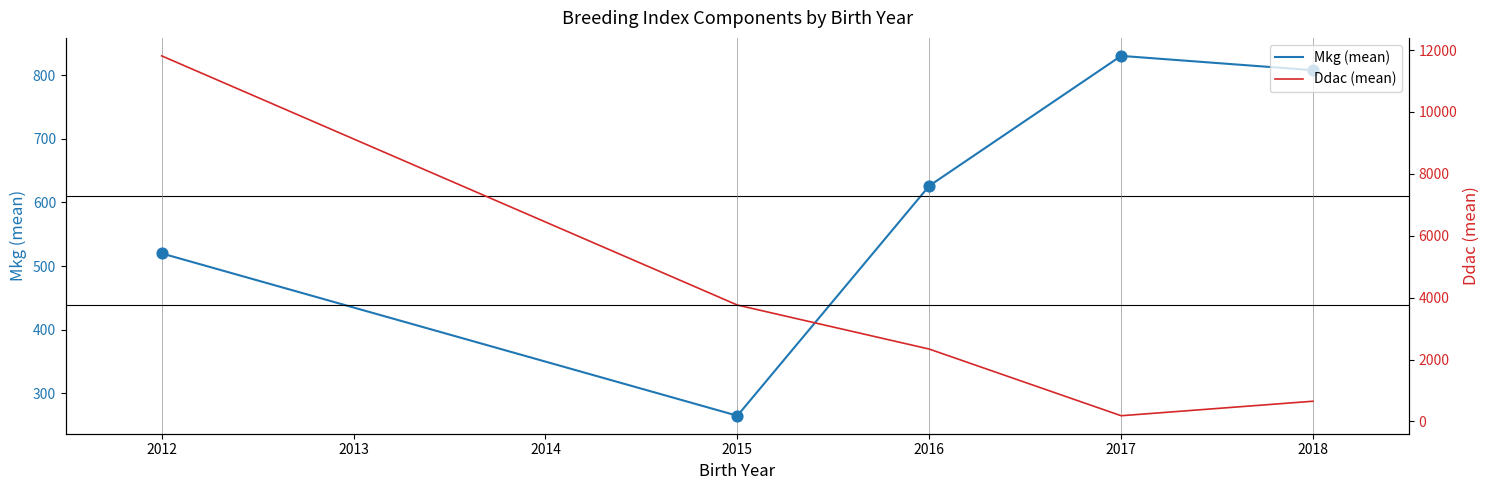

The Mkg (mean) series shows 265.0 at 2015. True or false?

True